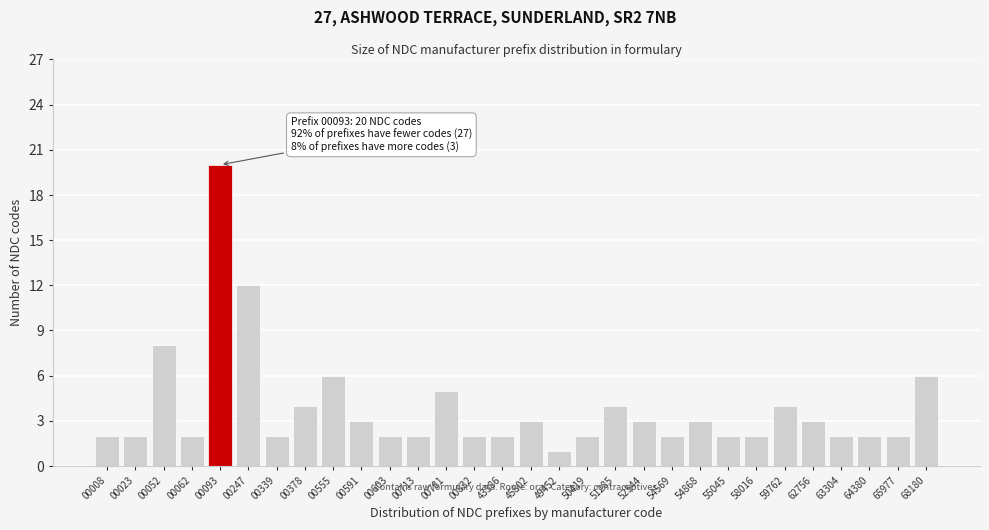

Reading left to right, what are all the values shown in this chart?

2	2	8	2	20	12	2	4	6	3	2	2	5	2	2	3	1	2	4	3	2	3	2	2	4	3	2	2	2	6